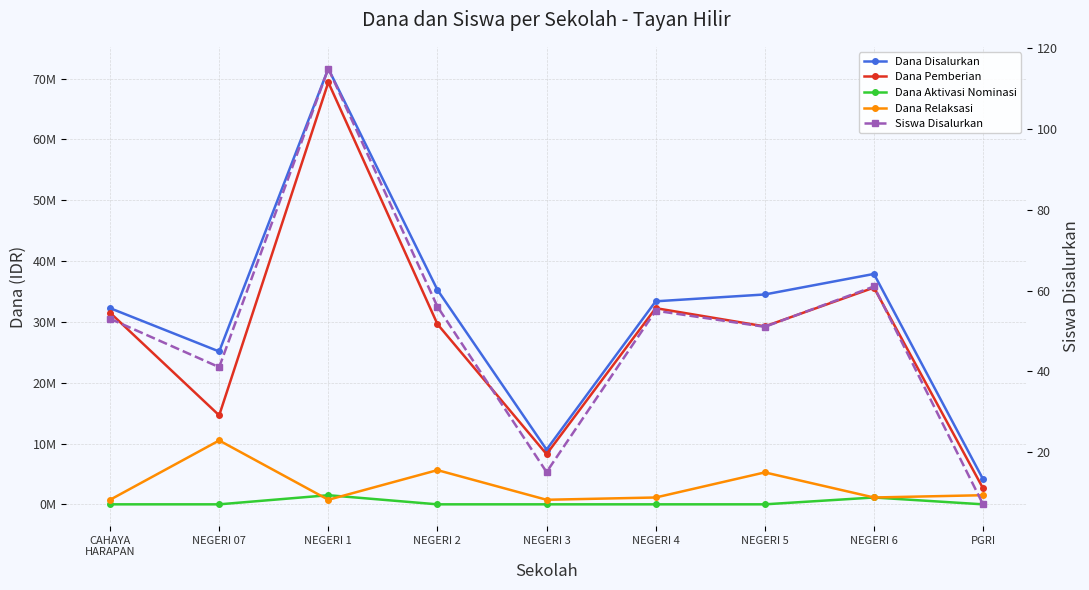

Is it true that Dana Disalurkan equals 35250000 at NEGERI 2?

True